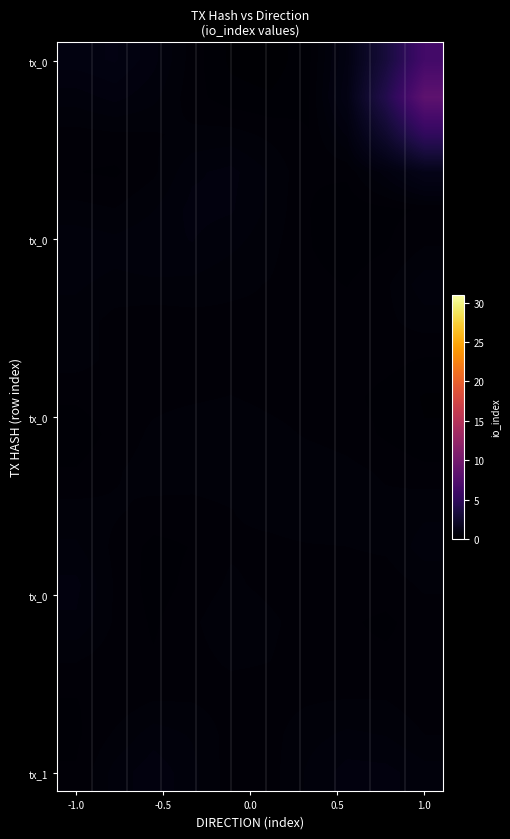

At how many categories does at least one series exceed 7?

1